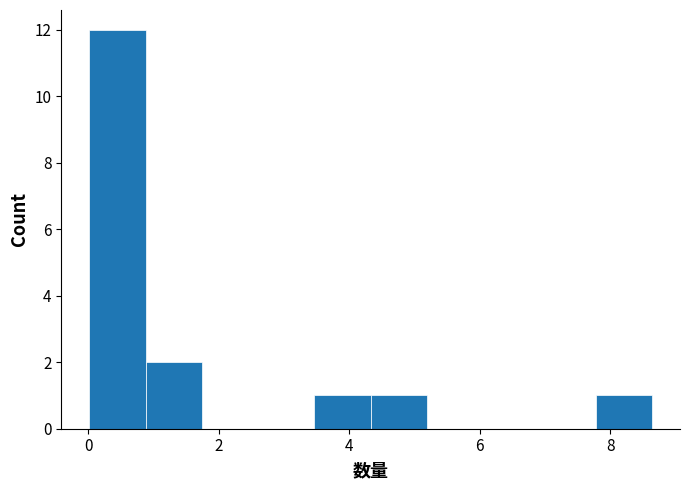

Reading left to right, transcribe this chart: for each bar, give the range it covers on the x-axis and its height. Neither the bar edges nor the heights are printed on the chart, so give them approximately, as read against the axes.

0.0 to 0.8: 12
0.8 to 1.8: 2
1.8 to 2.6: 0
2.6 to 3.4: 0
3.4 to 4.4: 1
4.4 to 5.2: 1
5.2 to 6.0: 0
6.0 to 7.0: 0
7.0 to 7.8: 0
7.8 to 8.6: 1